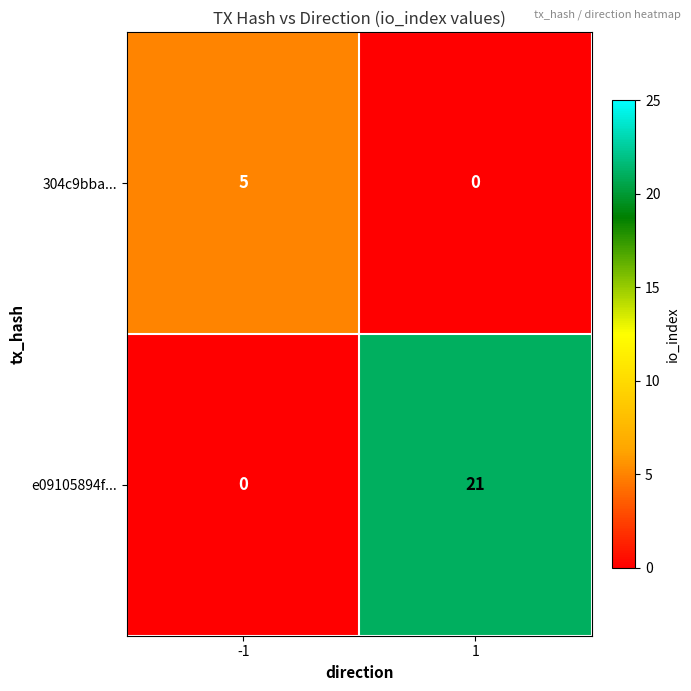

True or false: 304c9bba... has a value of -3 at 1.

False